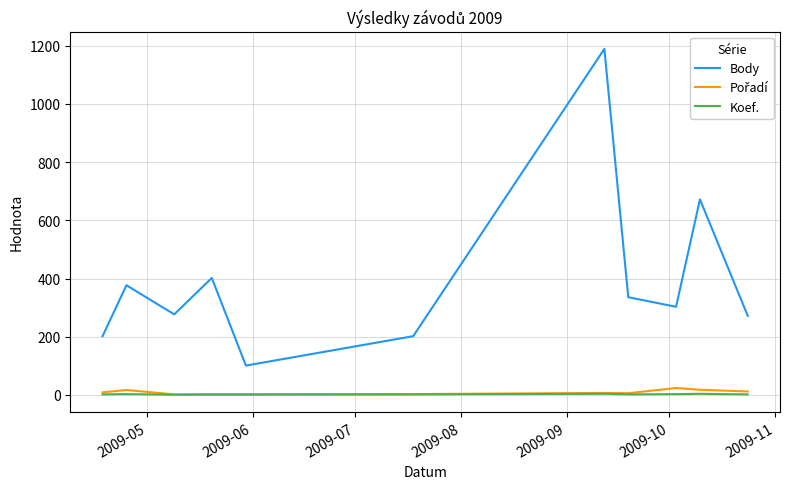

Which series has the largest range (max minus min)?

Body